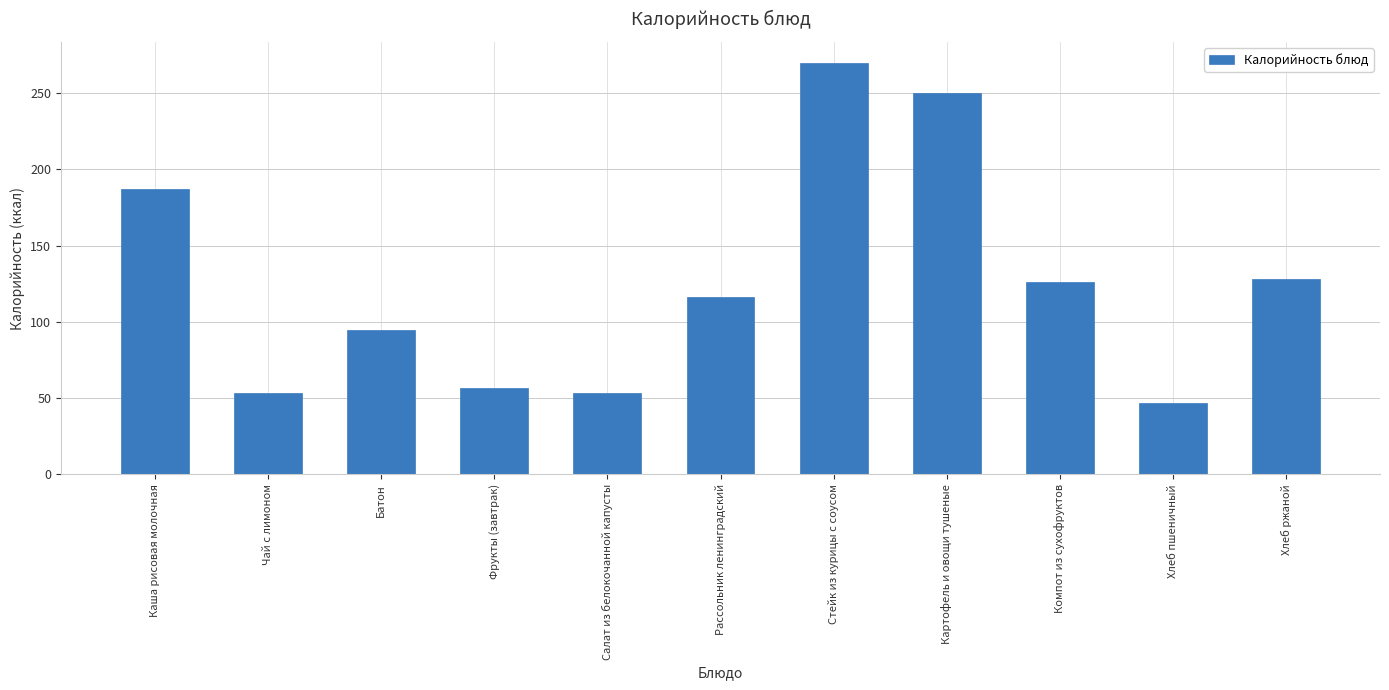

The value at Компот из сухофруктов is 126.1. True or false?

True